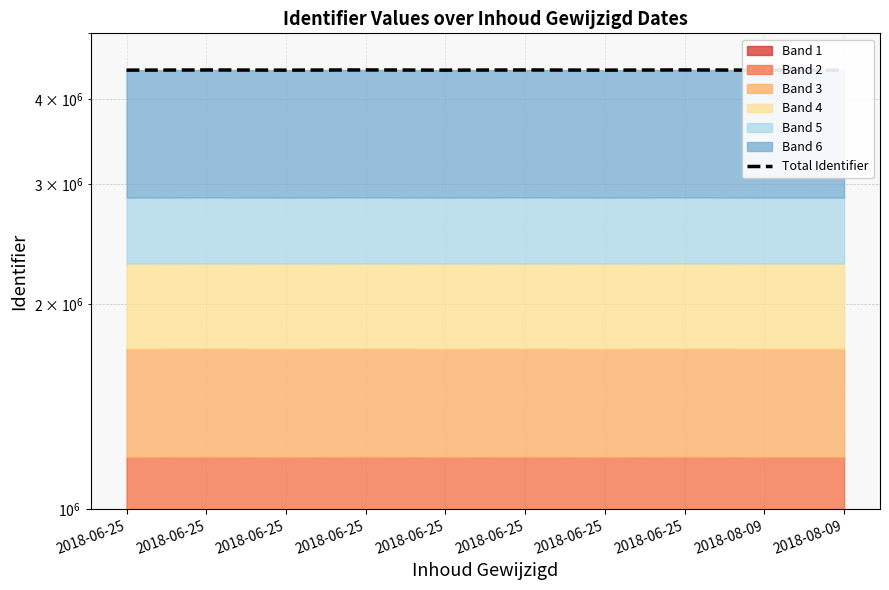

Is it true that the value at 2018-08-09 is 4414692?

True